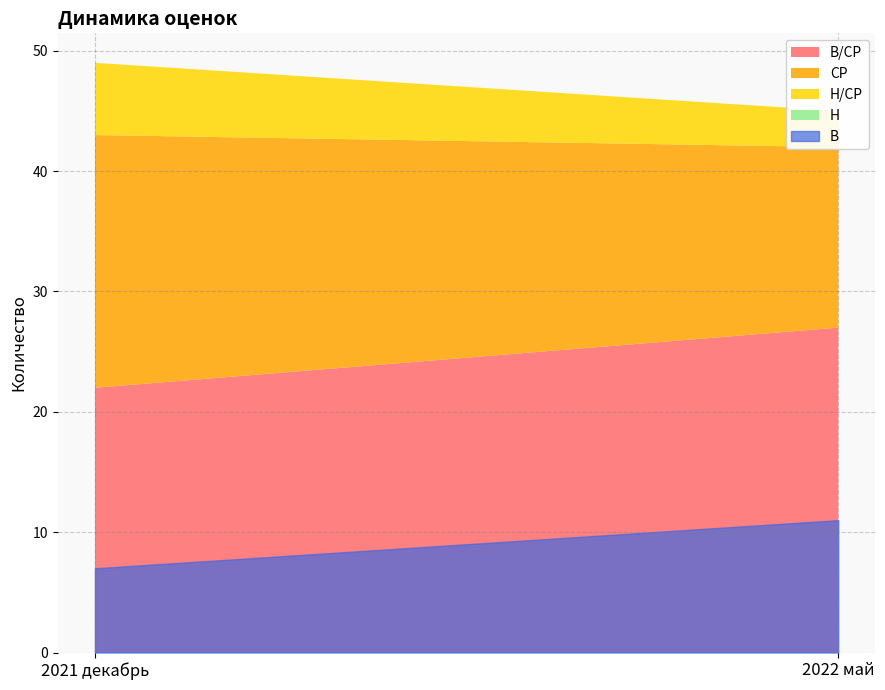

Is the value of СР at 2022 май greater than the value of Н/СР at 2021 декабрь?

Yes